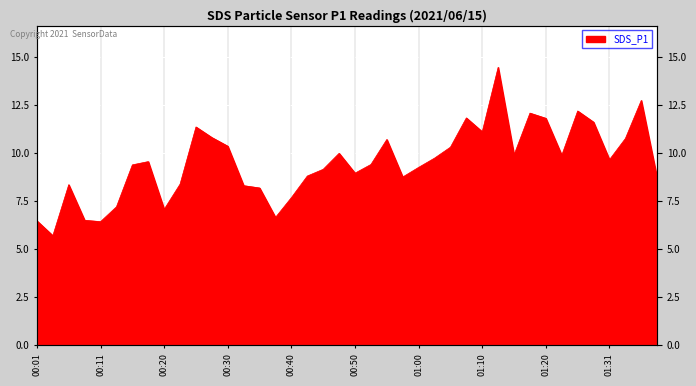

Reading left to right, list all the values displayed in this chart.

00:01=6.5	00:03=5.7	00:06=8.3	00:08=6.5	00:11=6.4	00:13=7.2	00:16=9.4	00:18=9.6	00:20=7.1	00:23=8.4	00:25=11.3	00:28=10.8	00:30=10.3	00:33=8.3	00:35=8.2	00:38=6.7	00:40=7.7	00:42=8.8	00:45=9.2	00:47=10.0	00:50=8.9	00:52=9.4	00:55=10.7	00:57=8.8	01:00=9.2	01:02=9.7	01:05=10.3	01:07=11.8	01:10=11.1	01:13=14.4	01:16=9.9	01:18=12.1	01:20=11.8	01:23=9.9	01:26=12.2	01:28=11.6	01:31=9.7	01:34=10.8	01:36=12.7	01:39=8.7